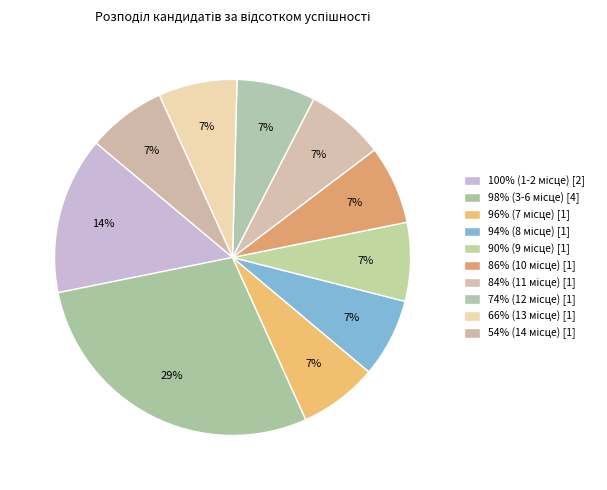

To the nearest percent, what portion does 74% (12 місце) represent?

7%